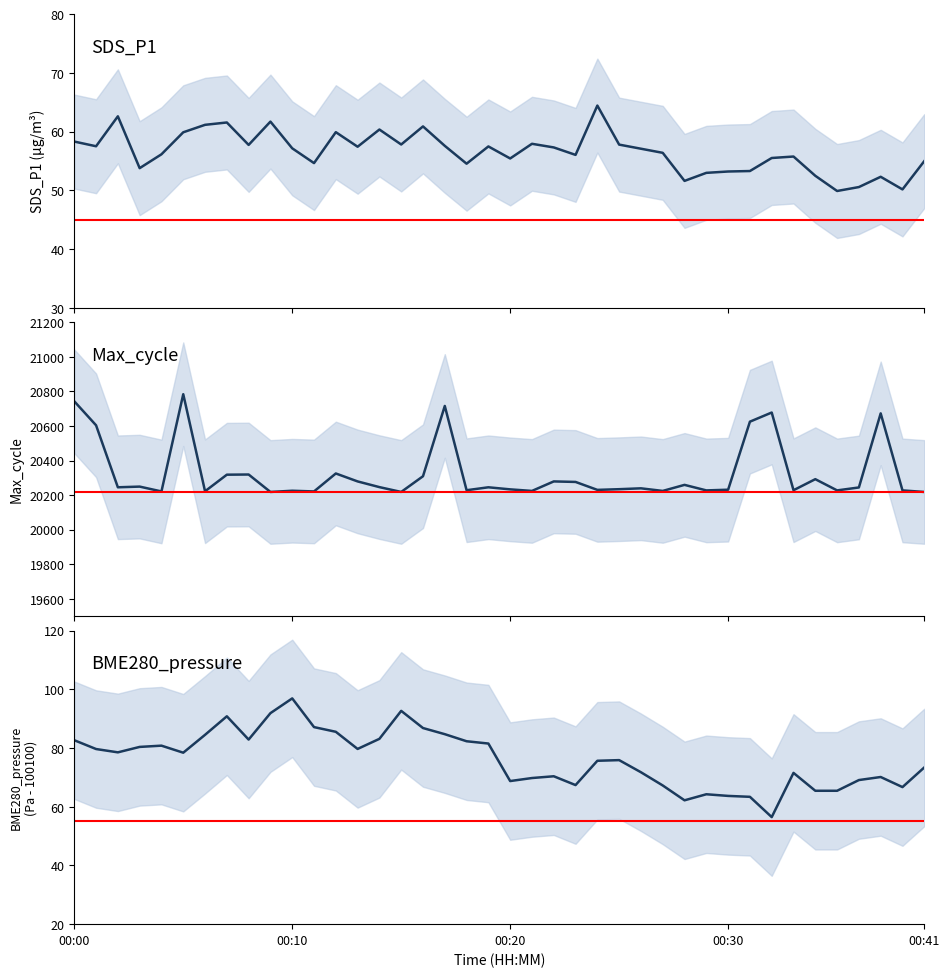

At which label is BME280_pressure closest to 76?

25